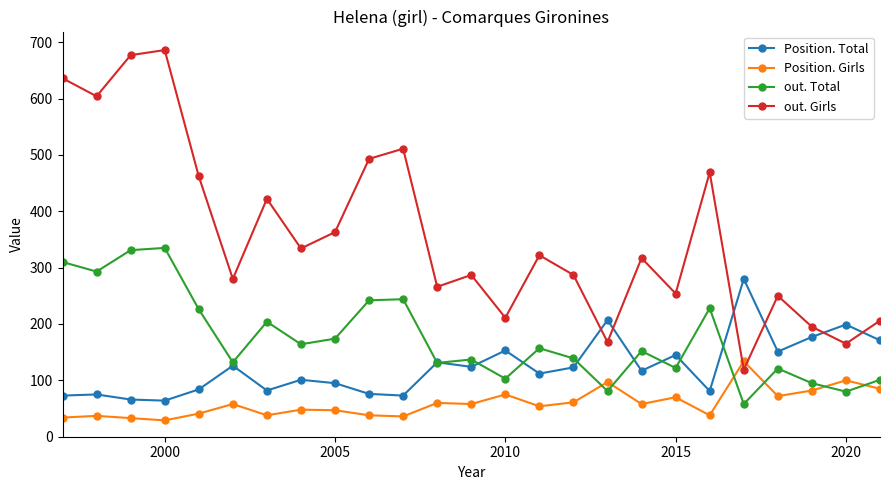

True or false: out. Total and Position. Total intersect in this chart.

True